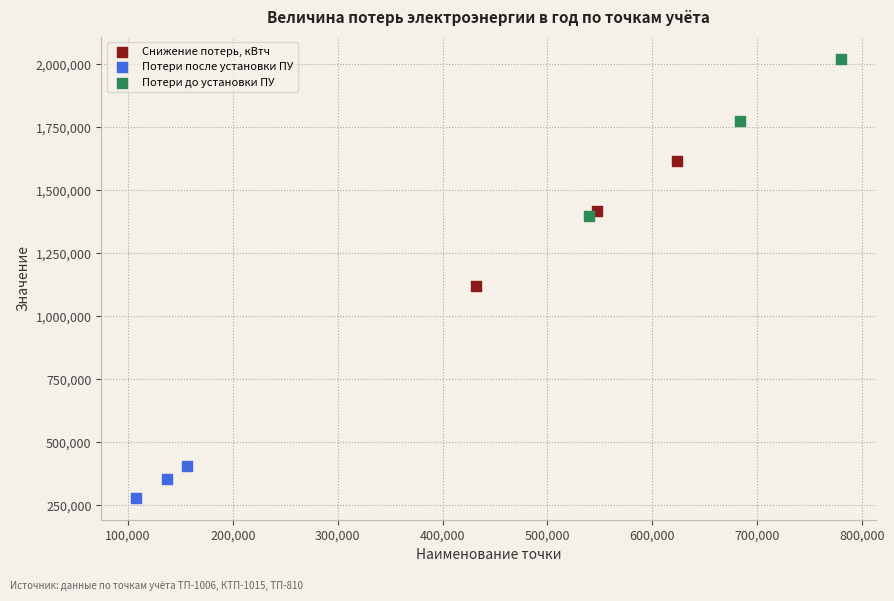

Which series has the largest Y range (max minus min)?

Потери до установки ПУ